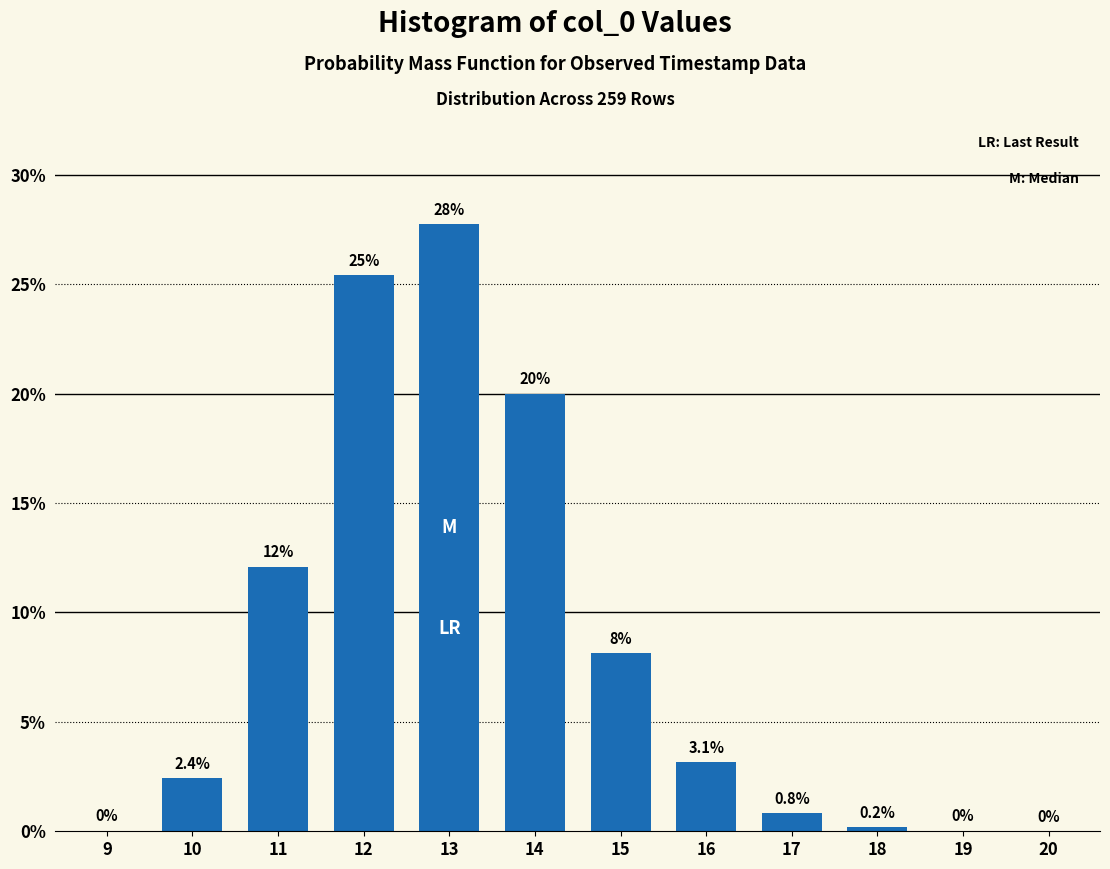

Is it true that the value at 13 is 27.7?

True